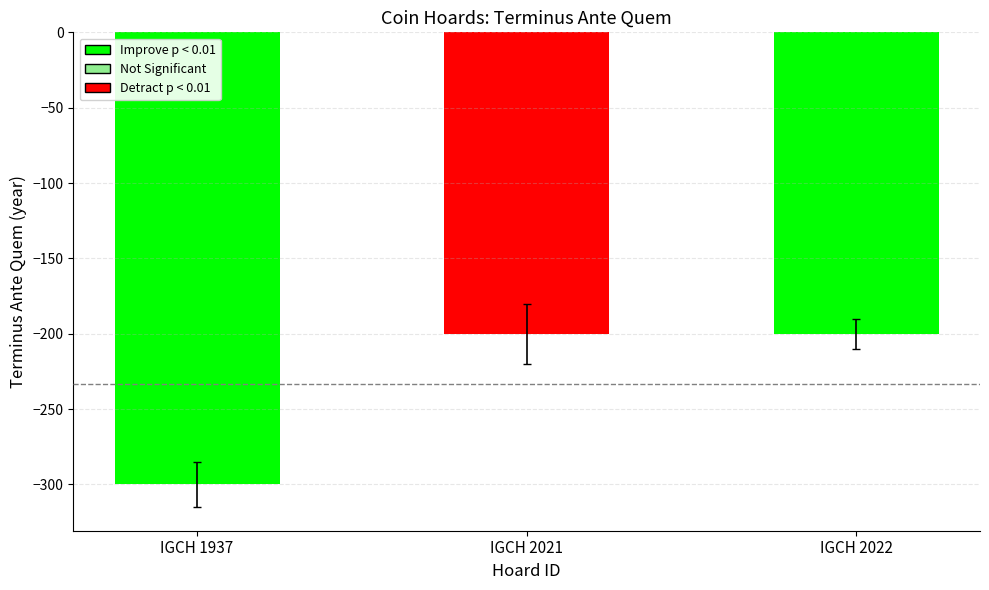

What is the average value?

-233